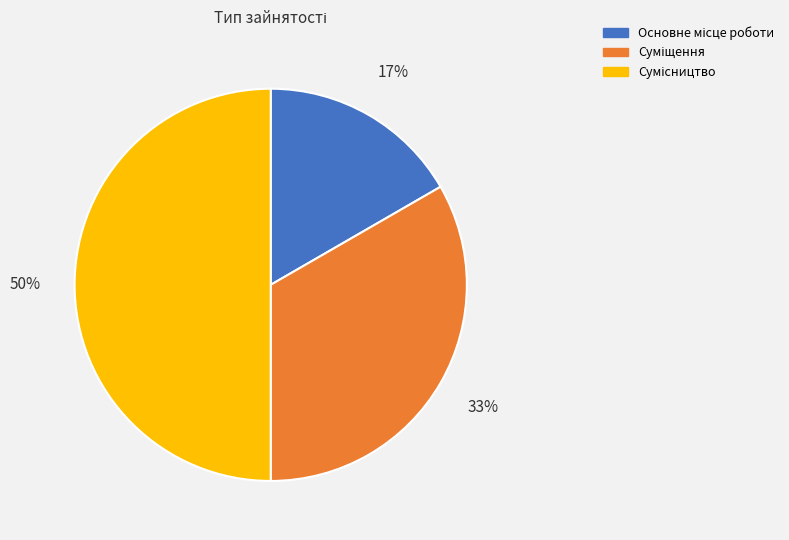

To the nearest percent, what is the difference between the largest and smallest slice percentages?

33%